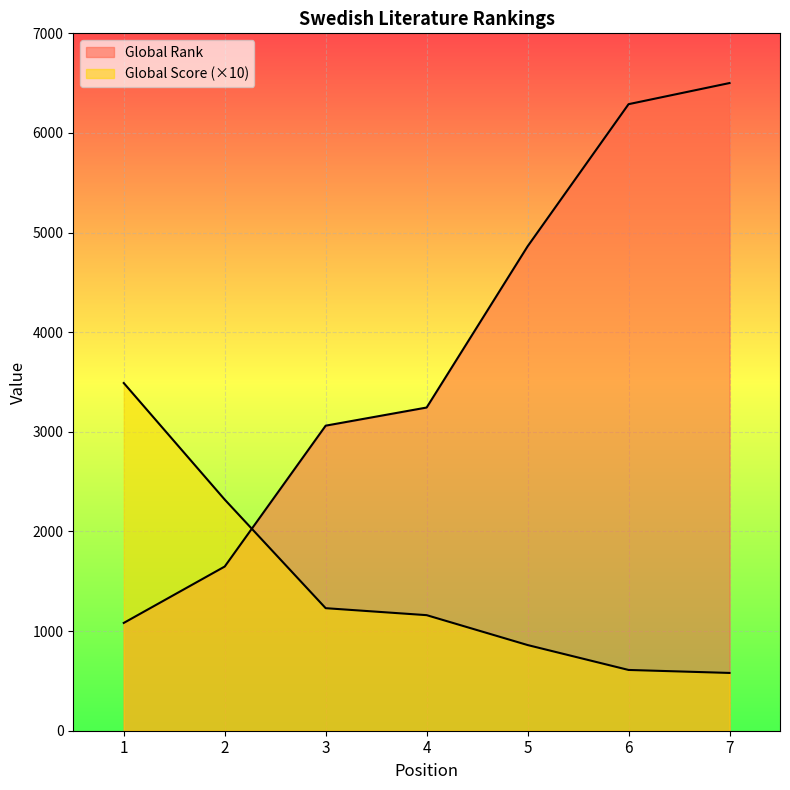

What is the average value of the Global Score series?

1464